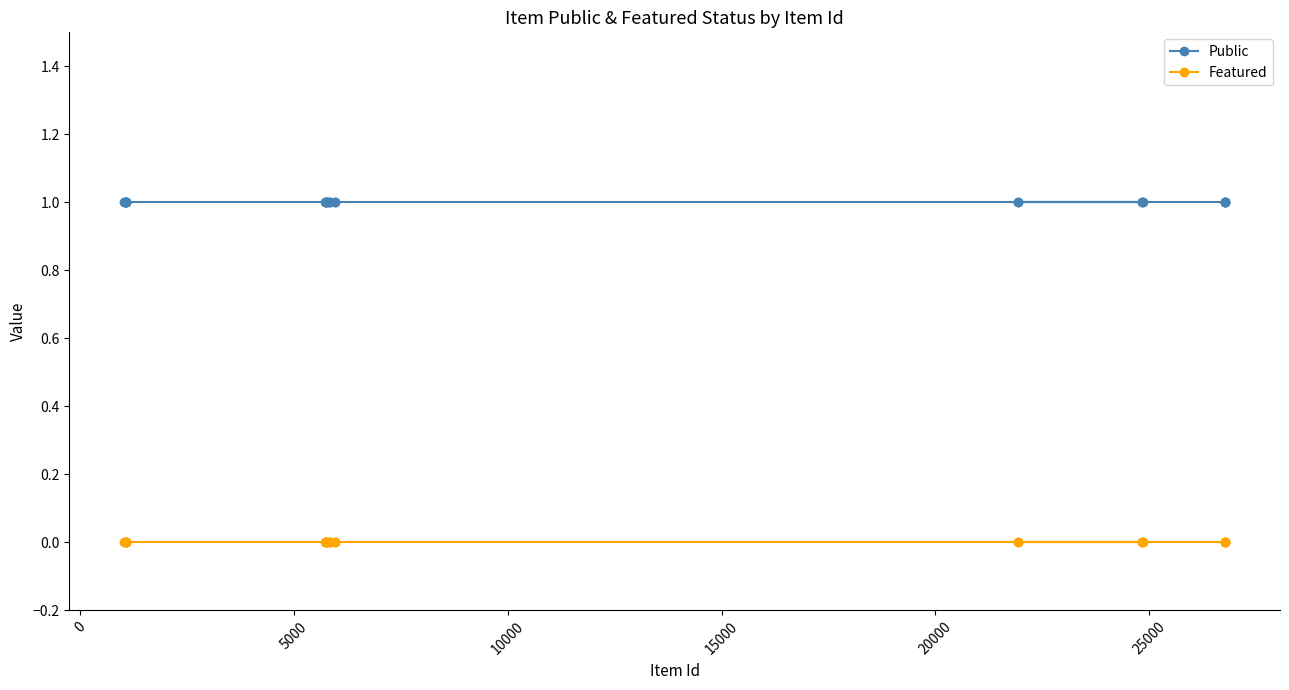

Which series has the largest total across all categories?

Public